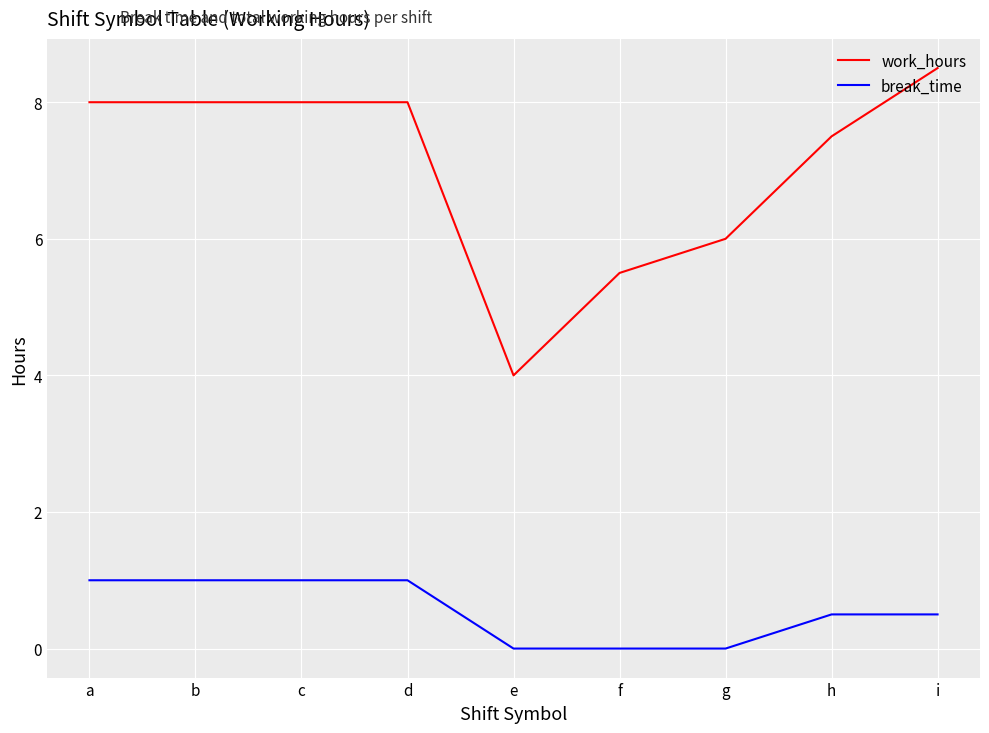

Which series has the widest spread of values?

work_hours